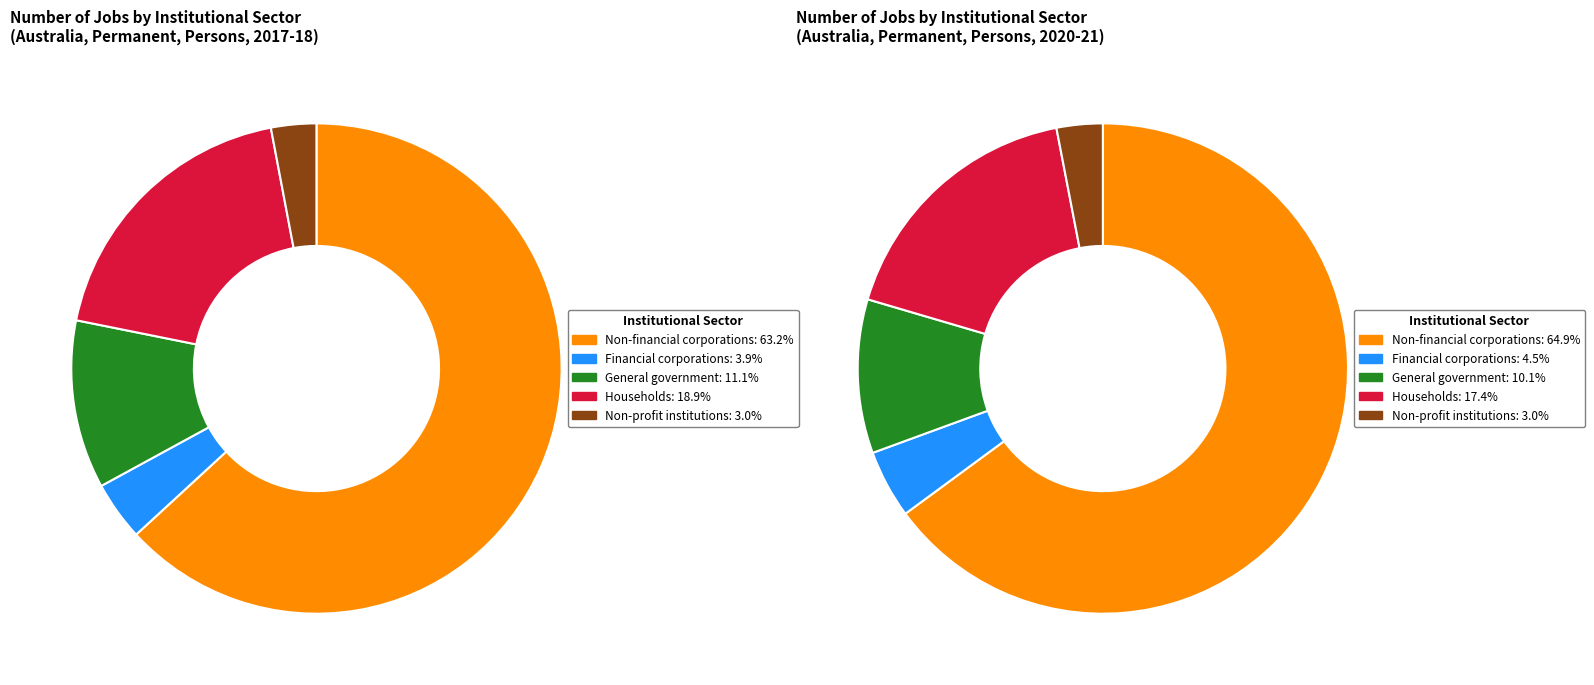

Count the number of slices in the pie.

5